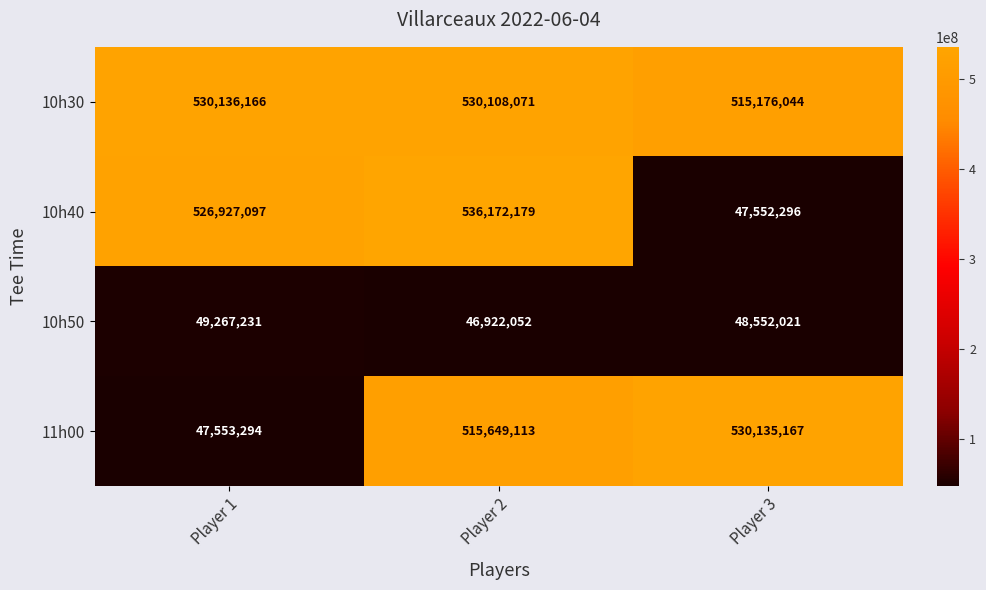

How many values in the 10h50 series are below 48552021?

1